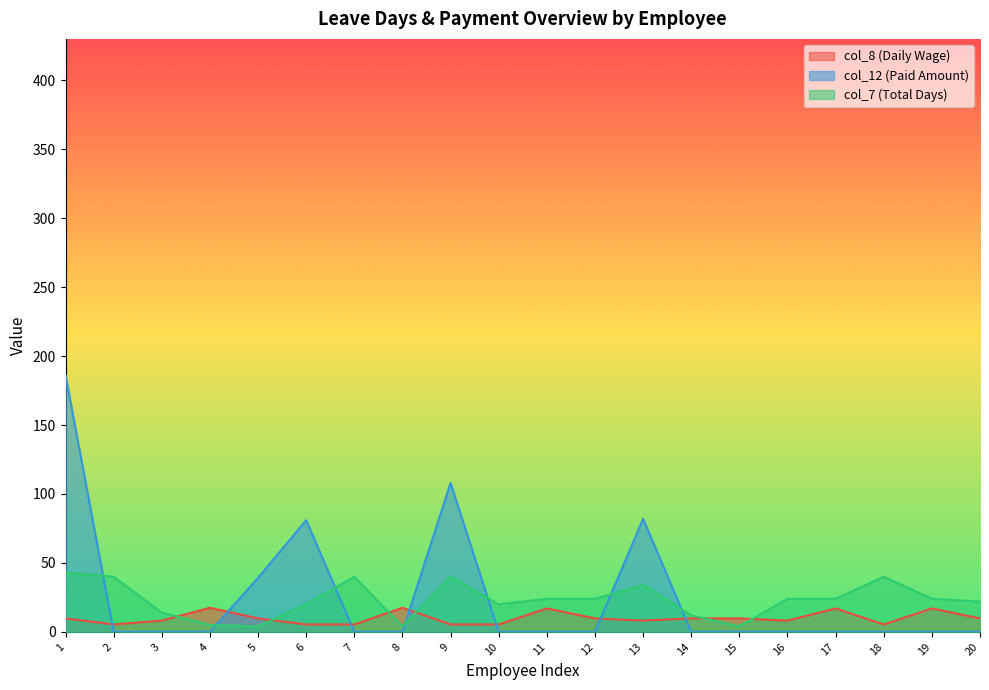

At which category does col_8 (Daily Wage) reach its first local valley?

2